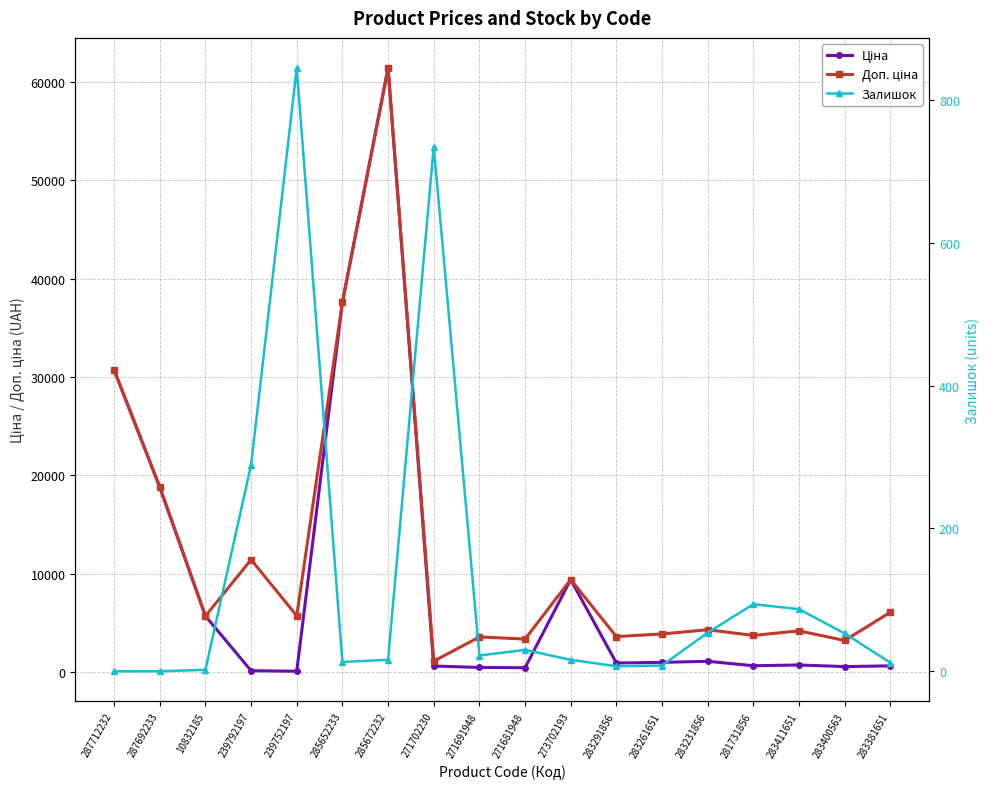

What is the difference between the Ціна values at 271691948 and 281731856?

173.9